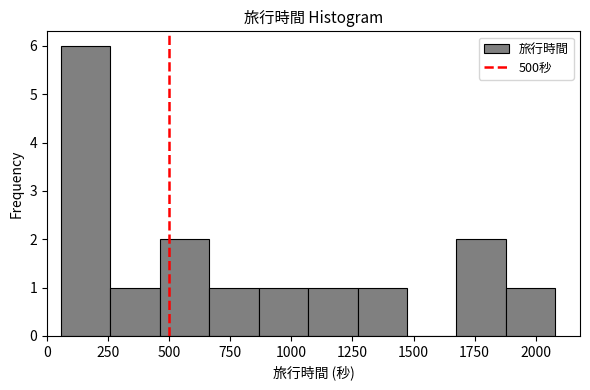

Reading left to right, transcribe this chart: for each bar, give the range it covers on the x-axis and its height. Neither the bar edges nor the heights are printed on the chart, so give them approximately, as read against the axes.

50 to 250: 6
250 to 450: 1
450 to 650: 2
650 to 850: 1
850 to 1050: 1
1050 to 1250: 1
1250 to 1450: 1
1450 to 1700: 0
1700 to 1900: 2
1900 to 2100: 1